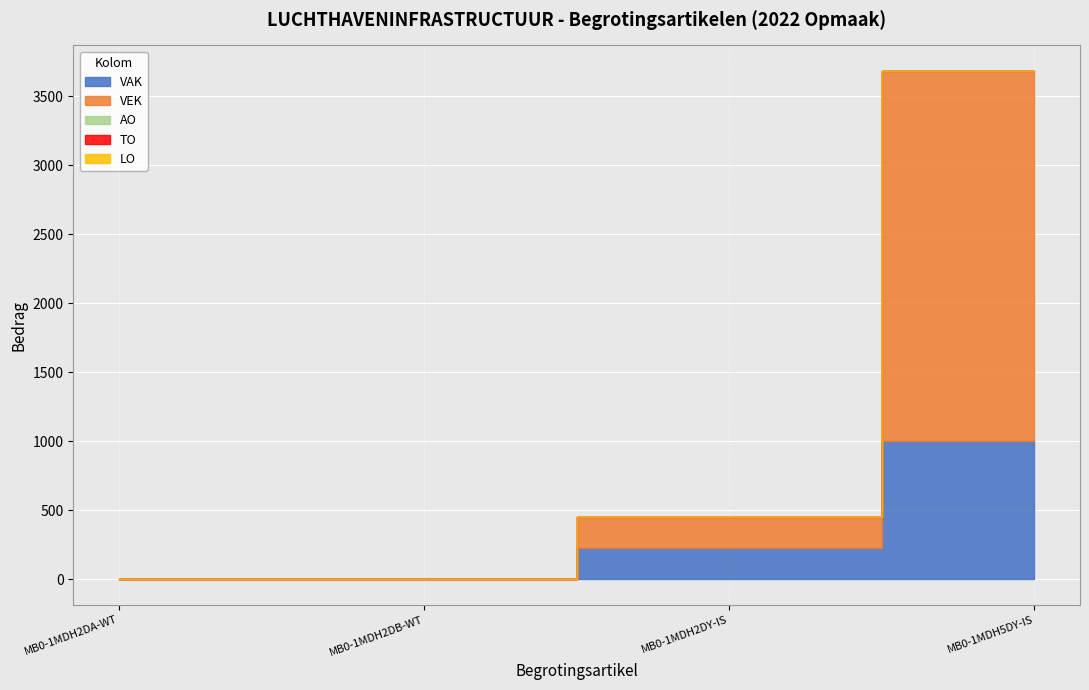

What is the total value across all series at MB0-1MDH2DY-IS?

452